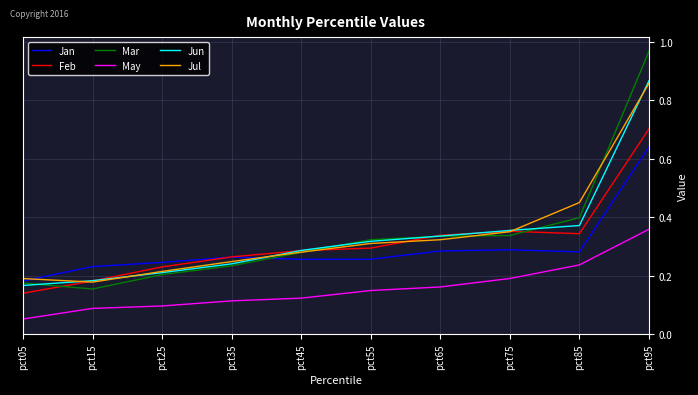

Where is Jan nearest to the value 0?

pct05